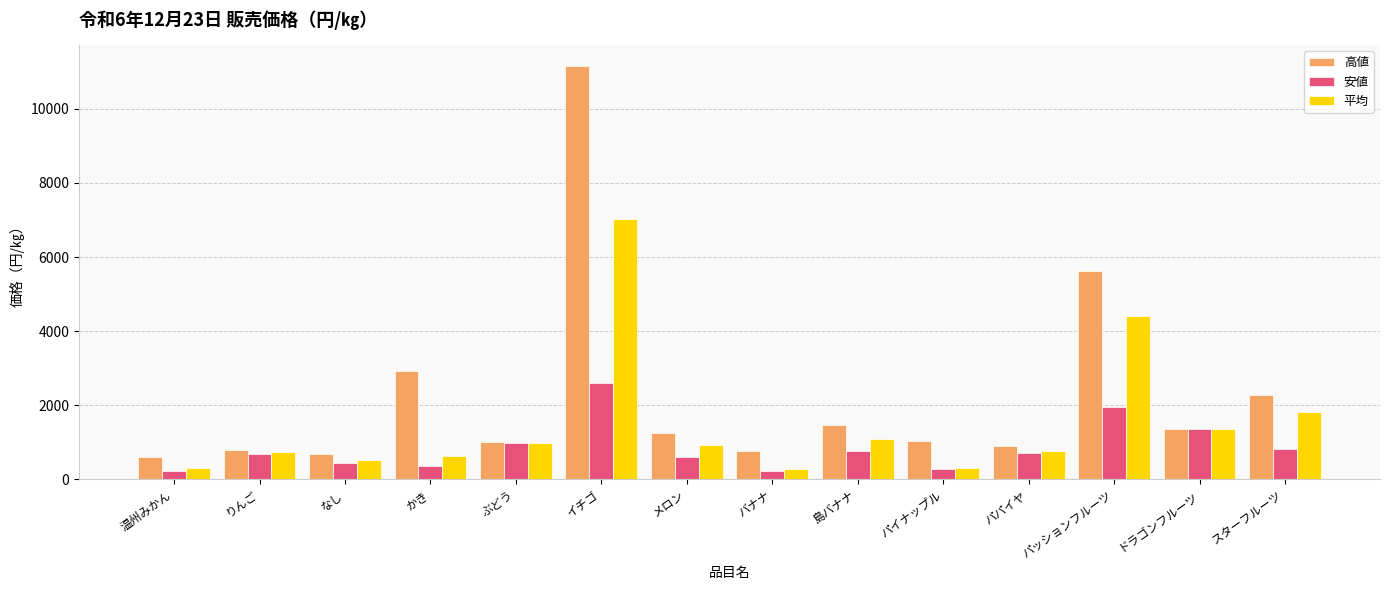

What is the label of the 6th bar from the left?

イチゴ